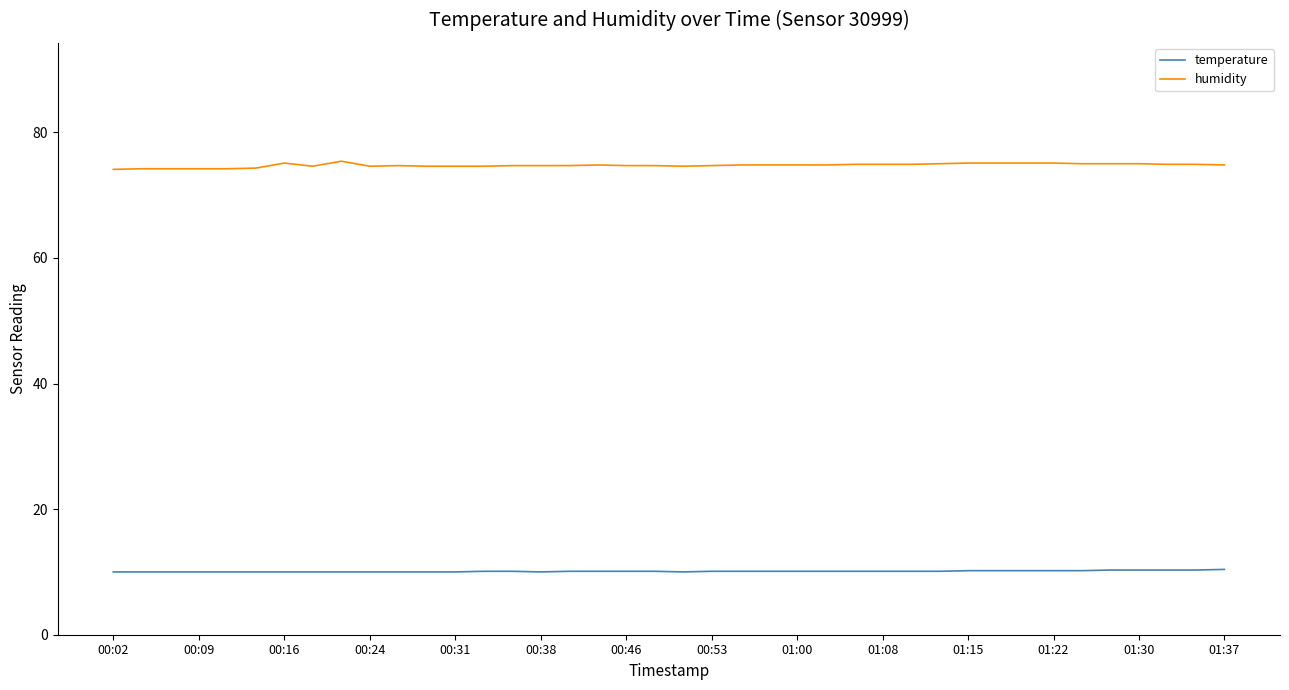

True or false: humidity and temperature intersect in this chart.

False